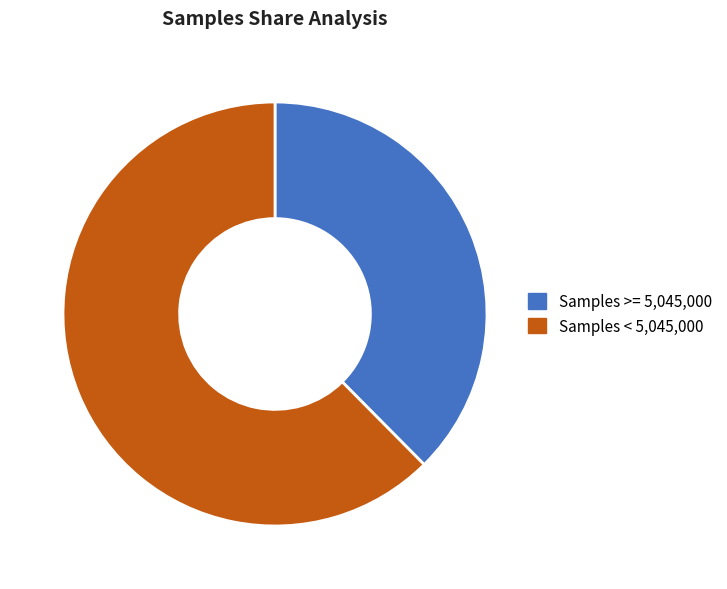

What percentage is NOT represented by Samples >= 5,045,000?

62.4%